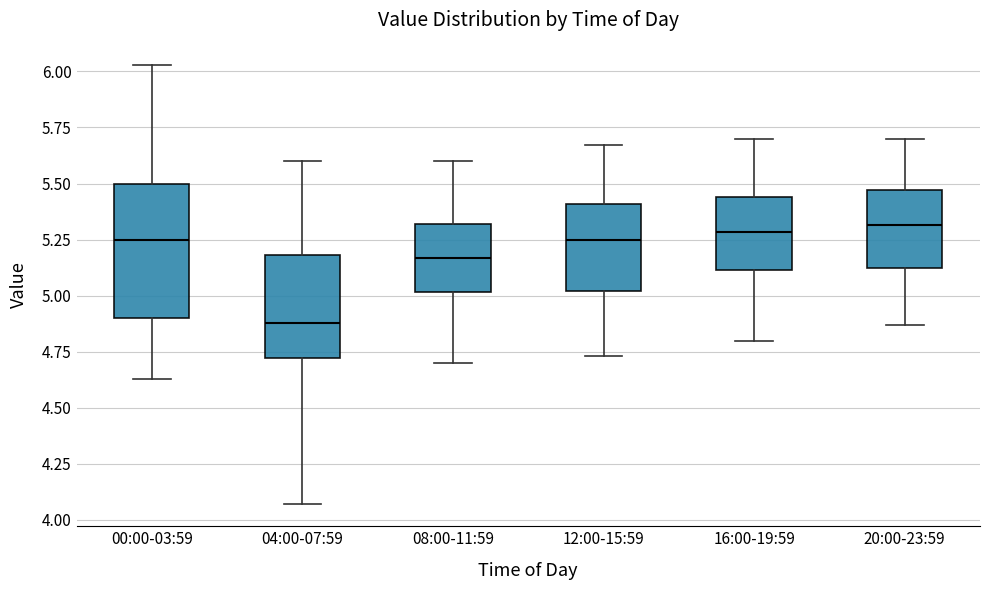

Where does the lower whisker of the box for 00:00-03:59 end on the y-axis? The values are not printed on the chart, so give them approximately, as read against the axis.

4.65